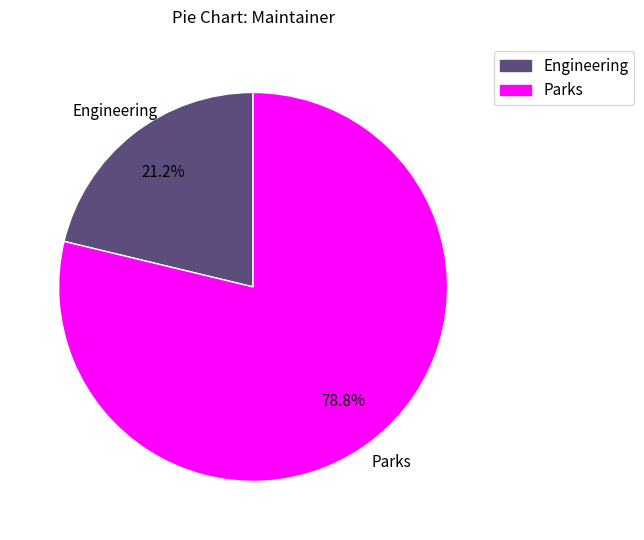

Is it true that Parks is 69% of the pie?

False